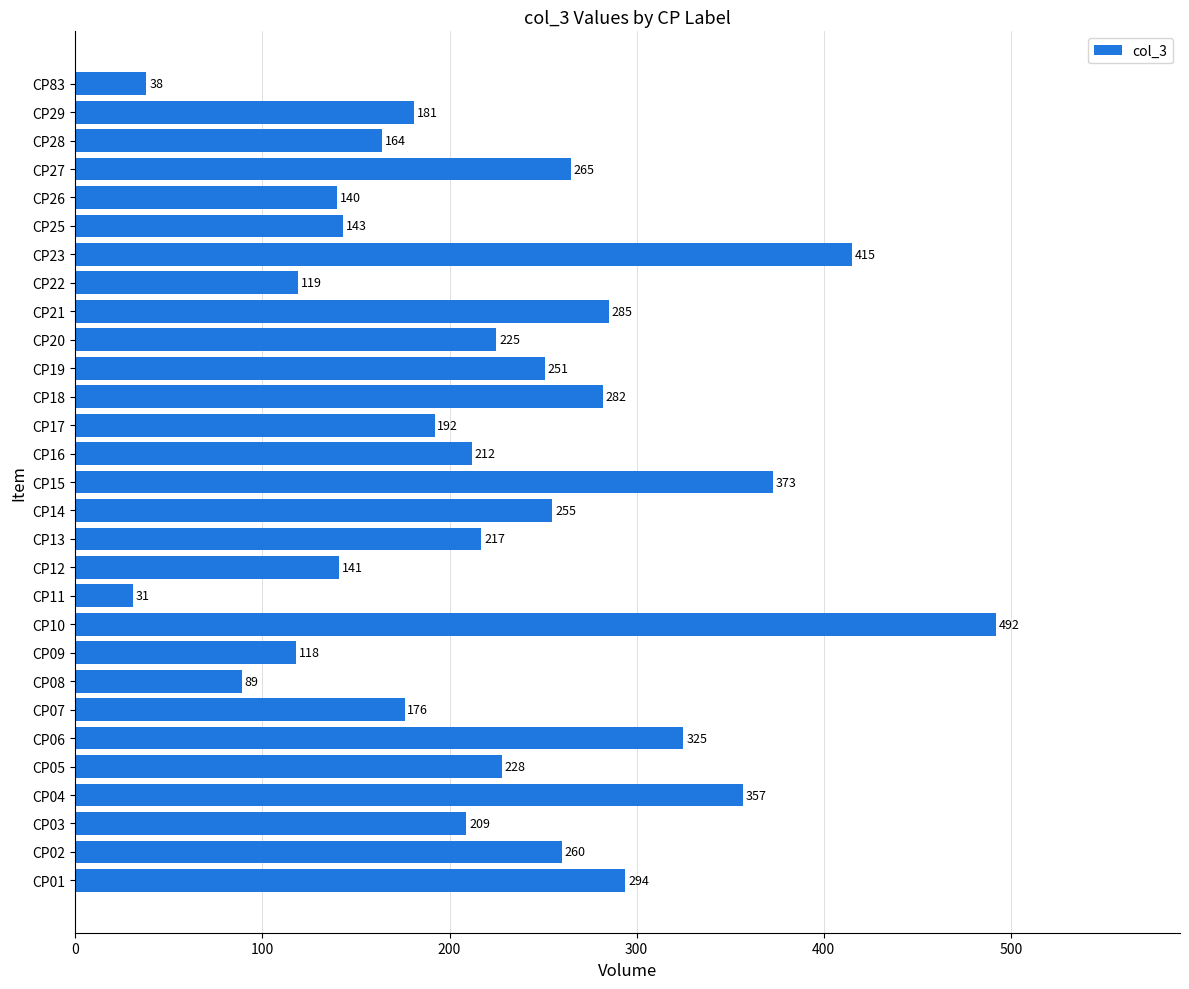

The value at CP19 is 386. True or false?

False